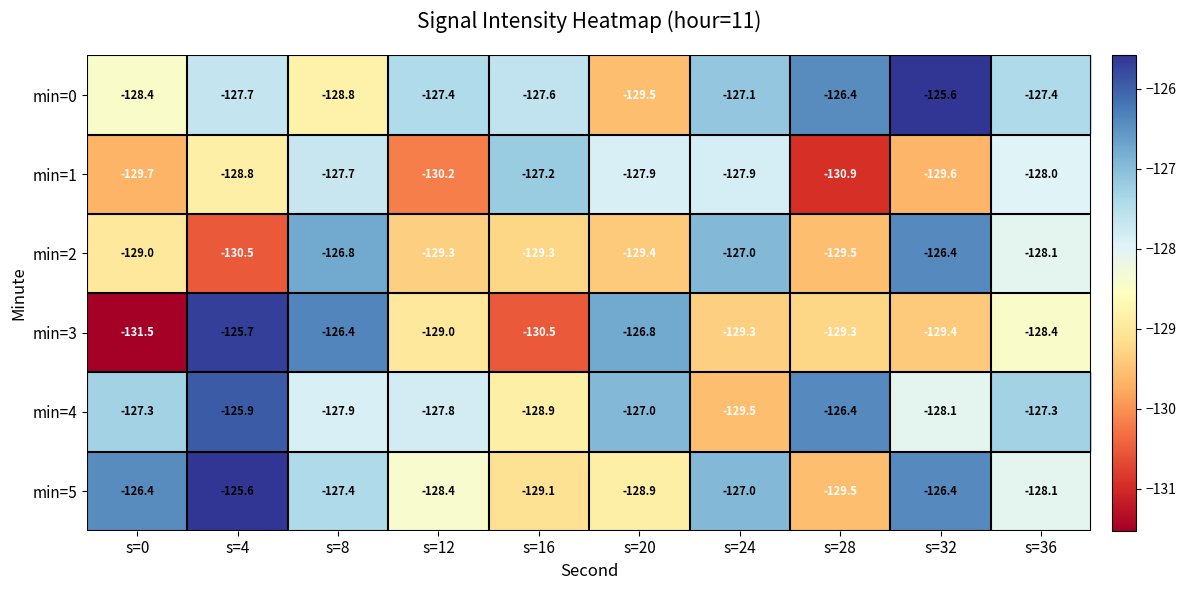

What is the sum of the min=3 values at s=16 and s=12?

-259.5